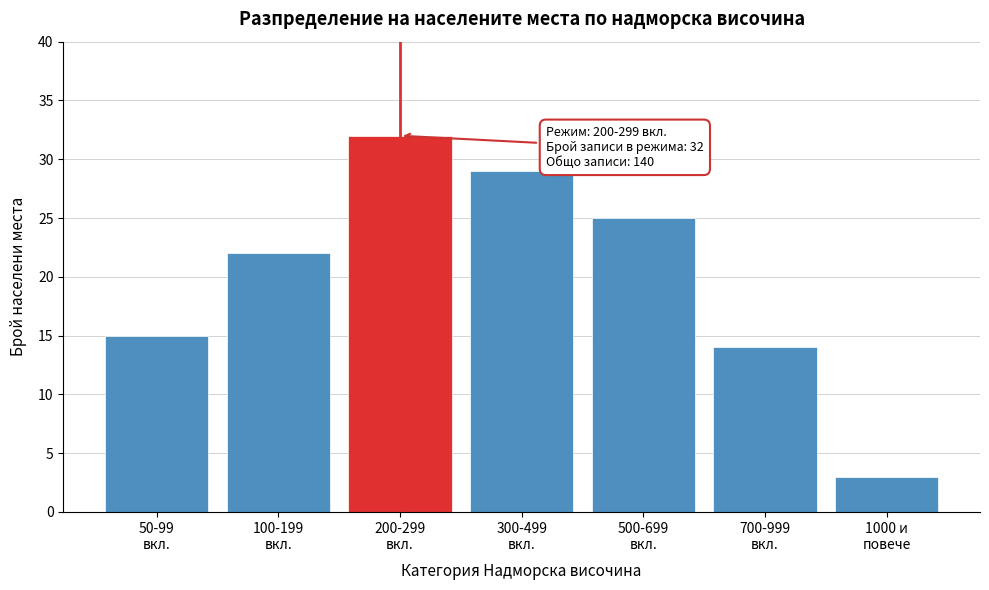

Reading left to right, list all the values displayed in this chart.

15	22	32	29	25	14	3